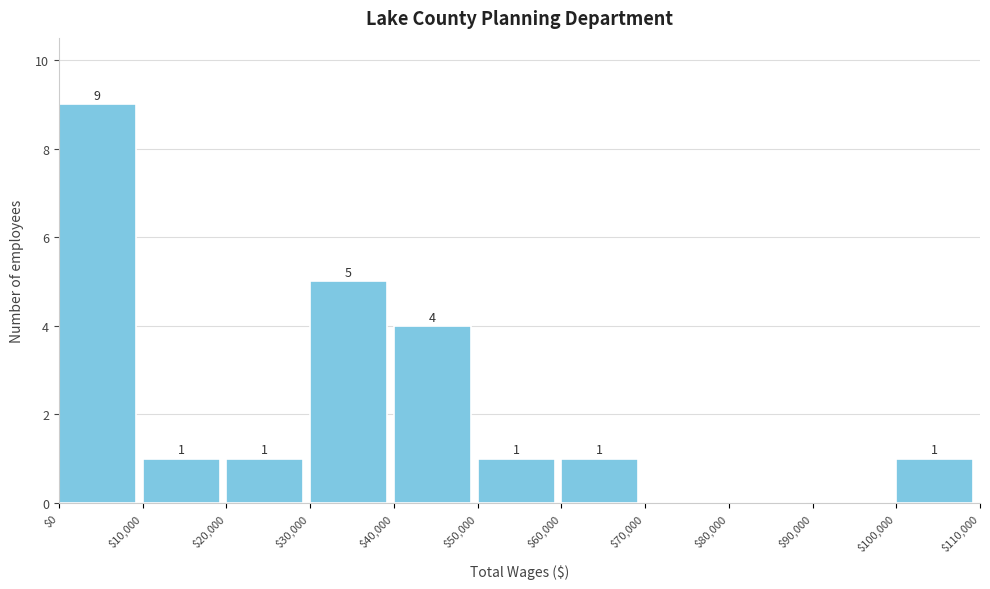

Which range on the x-axis has the tallest bar?

$0 to $10,000